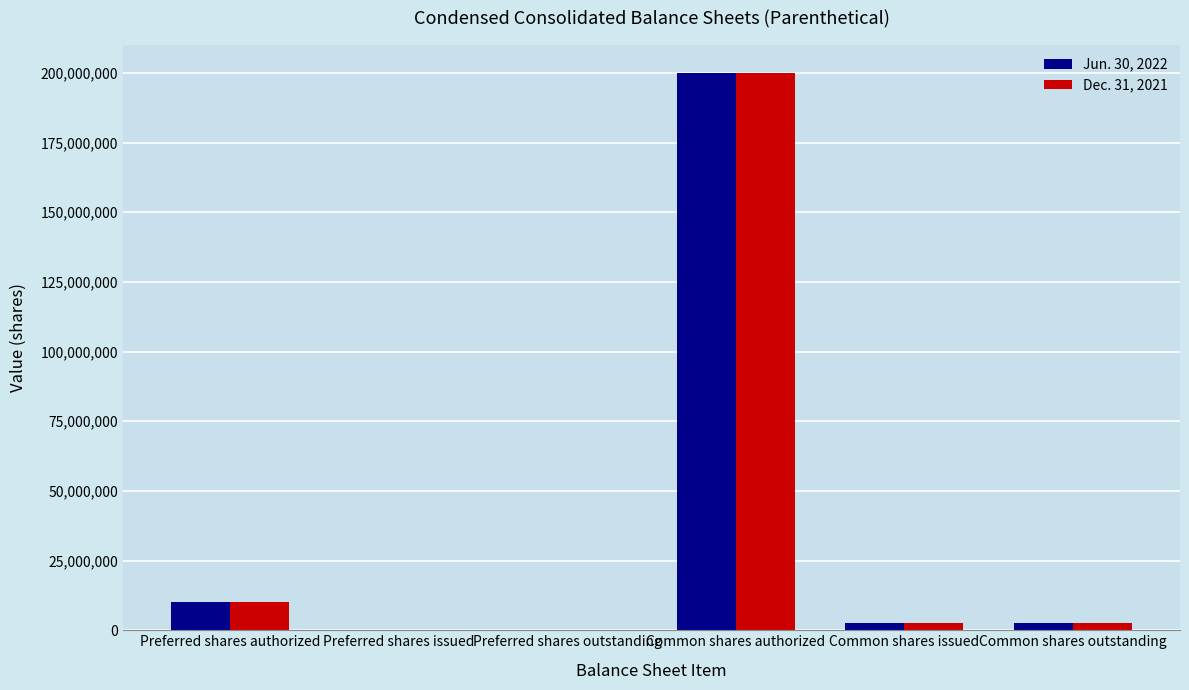

What is the sum of all Dec. 31, 2021 values?

214994900